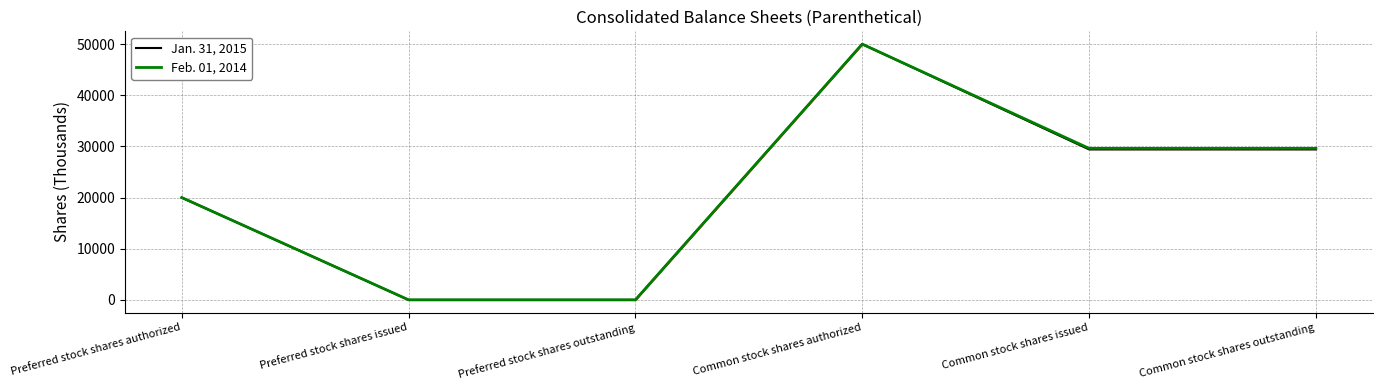

True or false: Jan. 31, 2015 and Feb. 01, 2014 cross at least once.

False